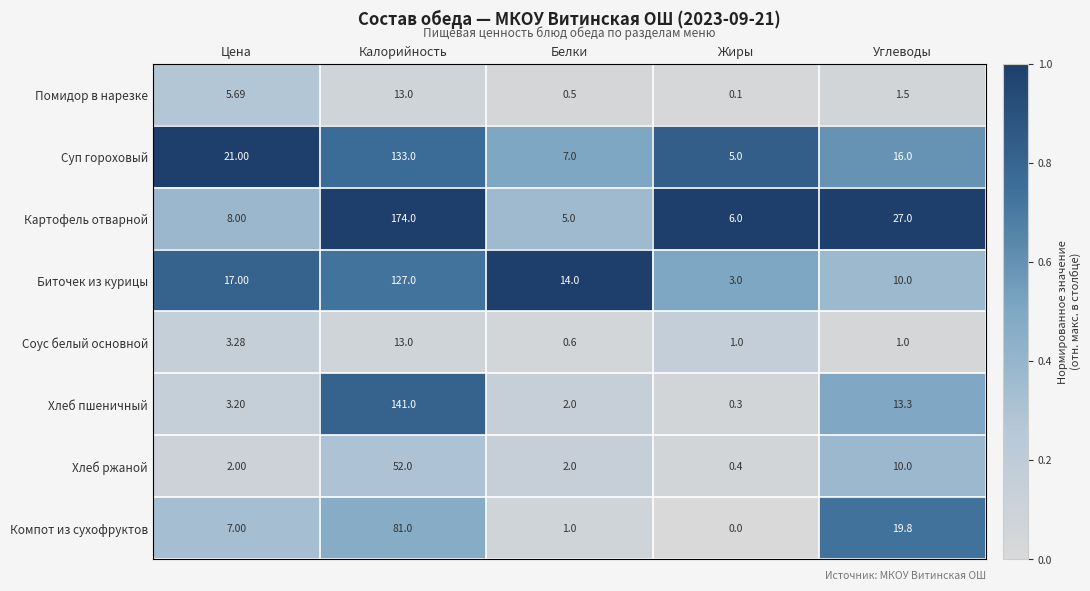

At Цена, list the series in order from largest to smallest.

Суп гороховый, Биточек из курицы, Картофель отварной, Компот из сухофруктов, Помидор в нарезке, Соус белый основной, Хлеб пшеничный, Хлеб ржаной